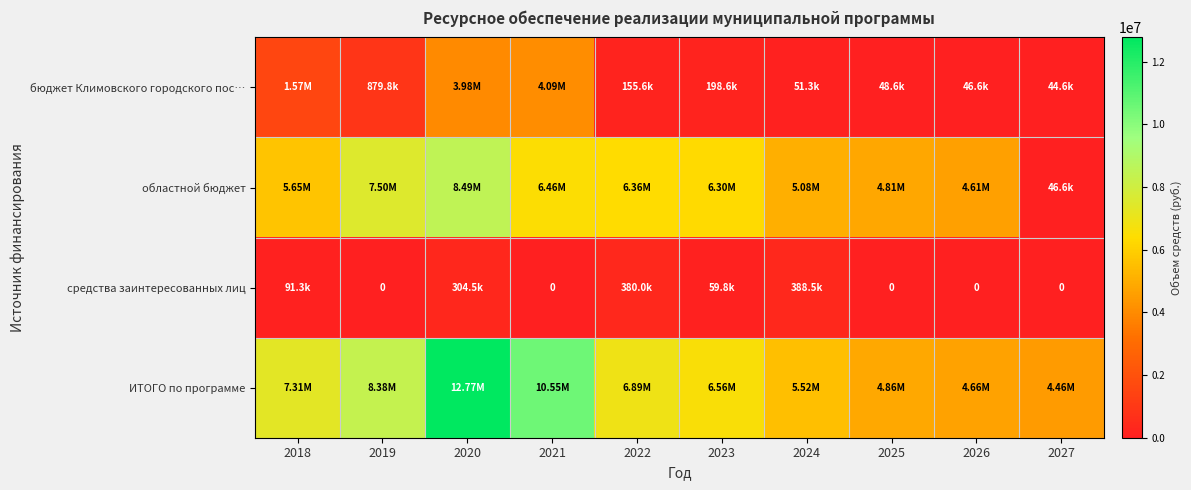

Between 2023 and 2027, which is larger?

2023